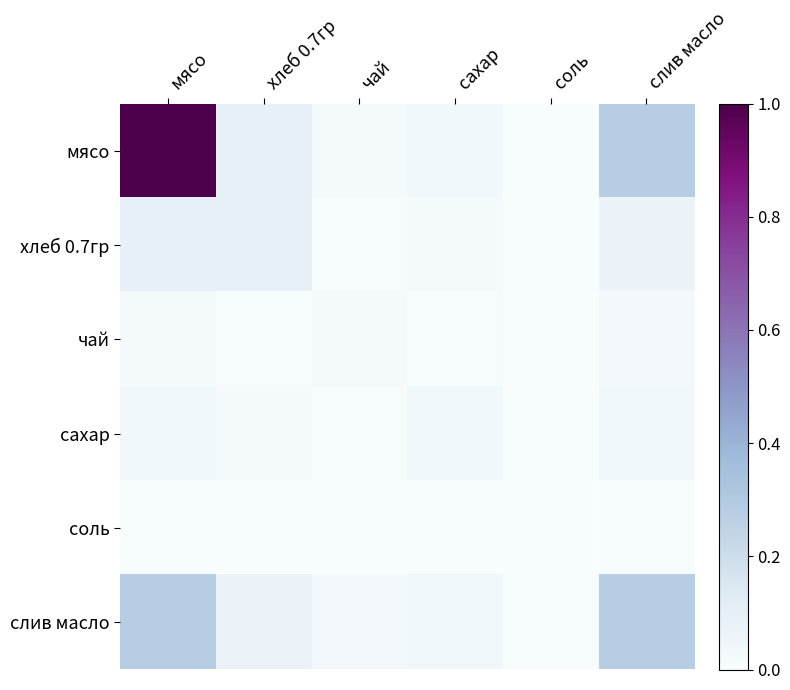

List the series in order of their peak value, highest first.

мясо, слив масло, хлеб 0.7гр, сахар, чай, соль